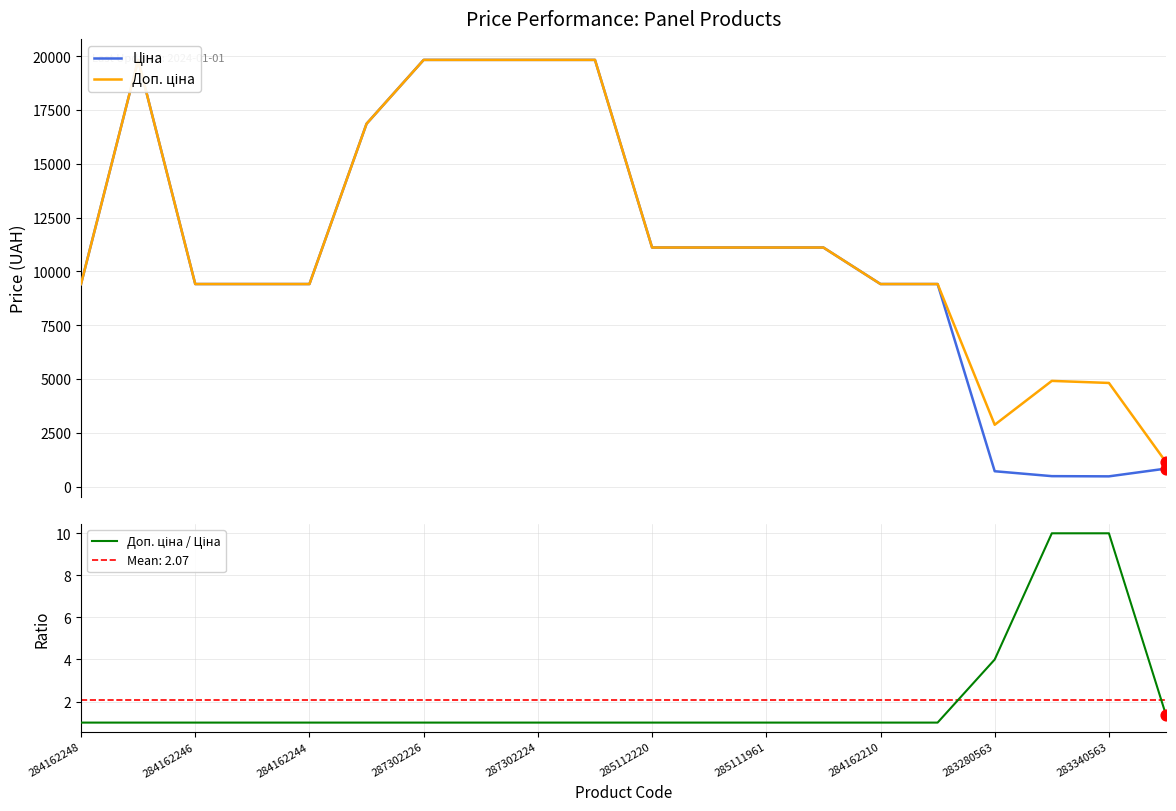

Is the value of Доп. ціна / Ціна at 287302226 greater than the value of Ціна at 284162210?

No